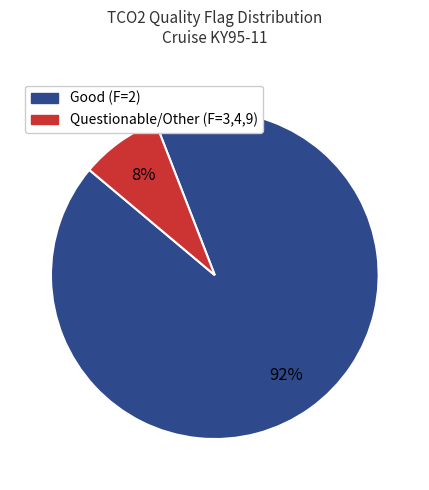

What is the smallest slice in the pie chart?

Questionable/Other (F=3,4,9)